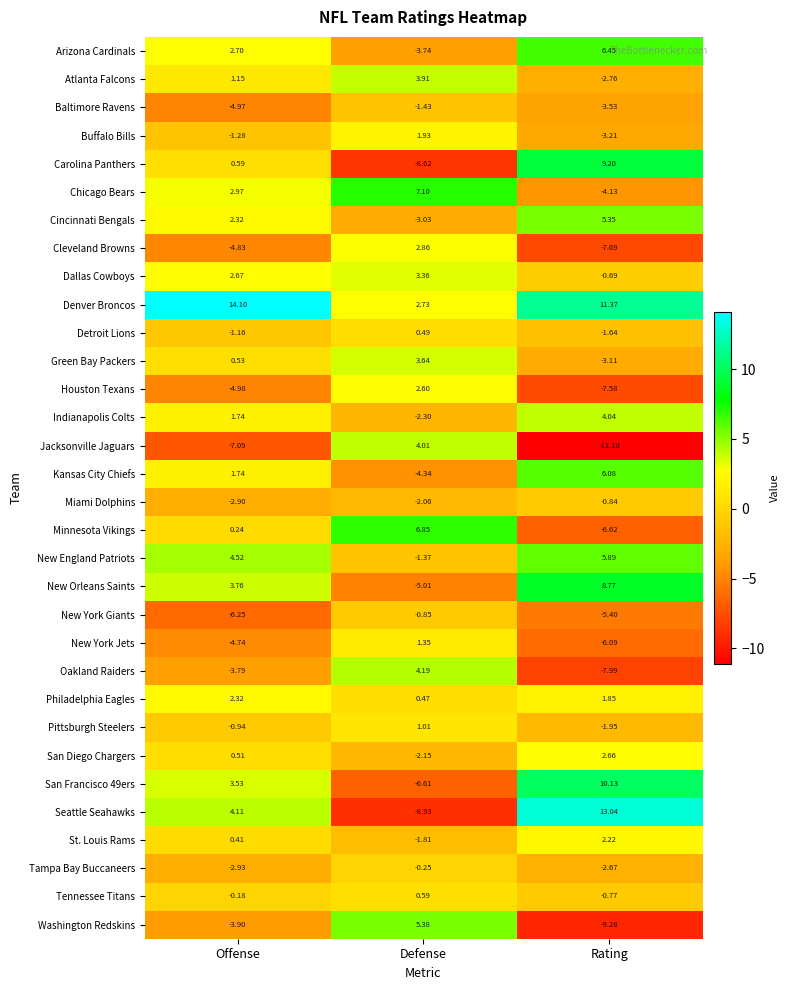

At which category is the sum across all series the highest?

Rating